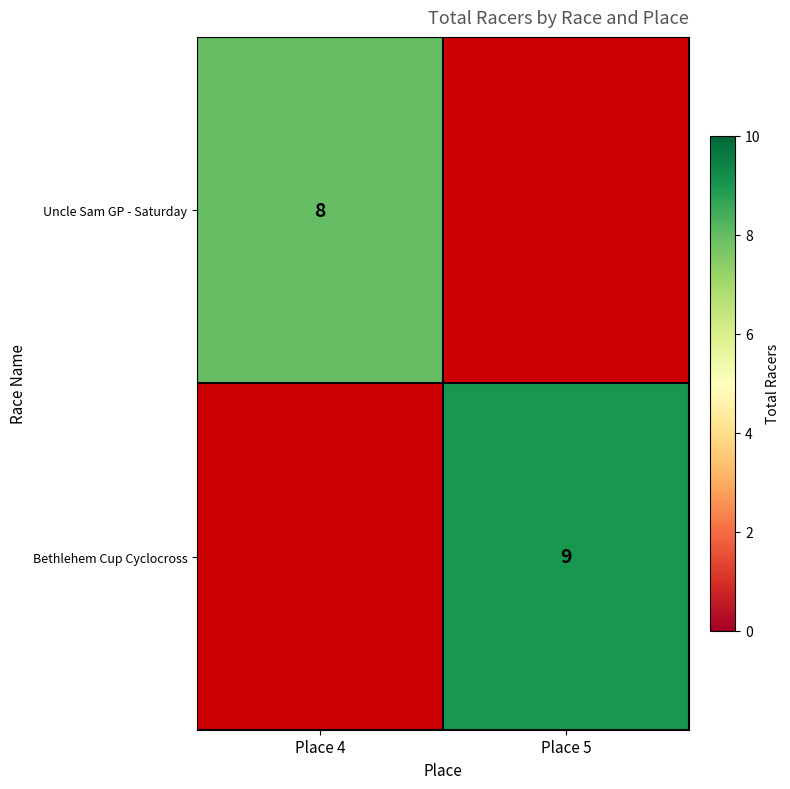

Is it true that Bethlehem Cup Cyclocross equals 15 at Place 5?

False